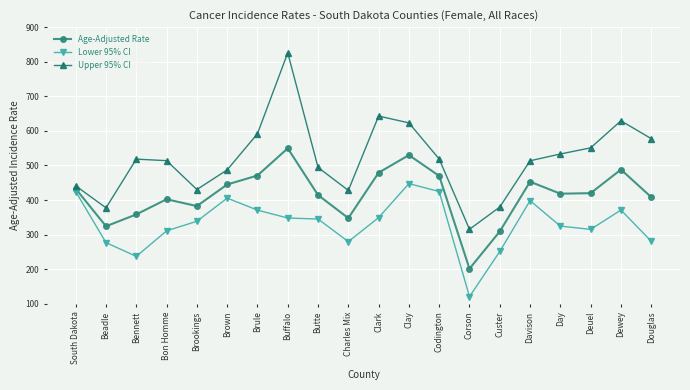

The Upper 95% CI series shows 315.5 at Corson. True or false?

True